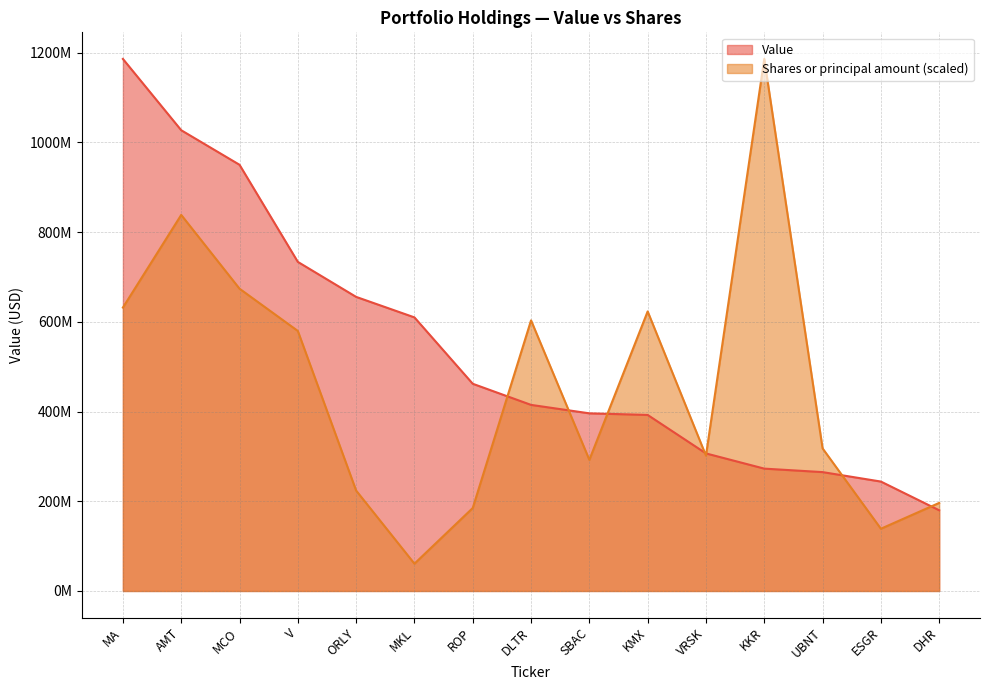

Is it true that Value equals 395953000.0 at SBAC?

True